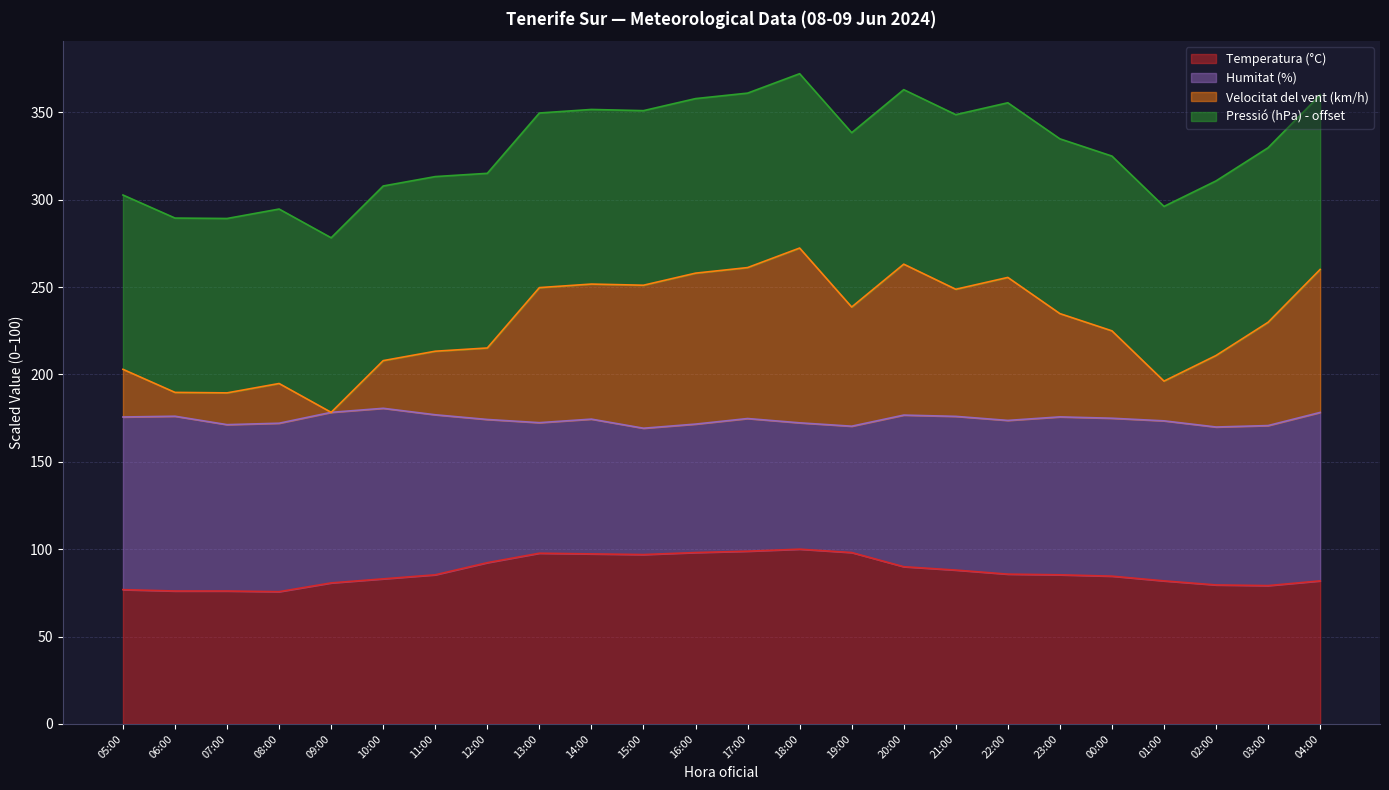

In Velocitat del vent (km/h), how many points are higher than both neighbors (excluding endpoints)?

5